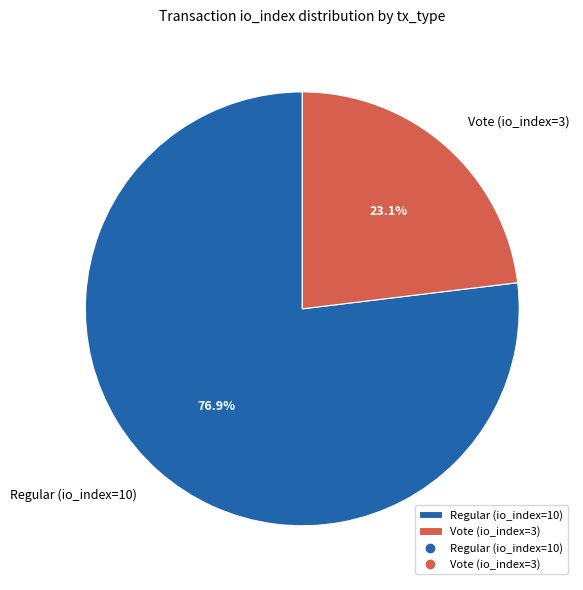

Which has a higher value, Regular (io_index=10) or Vote (io_index=3)?

Regular (io_index=10)